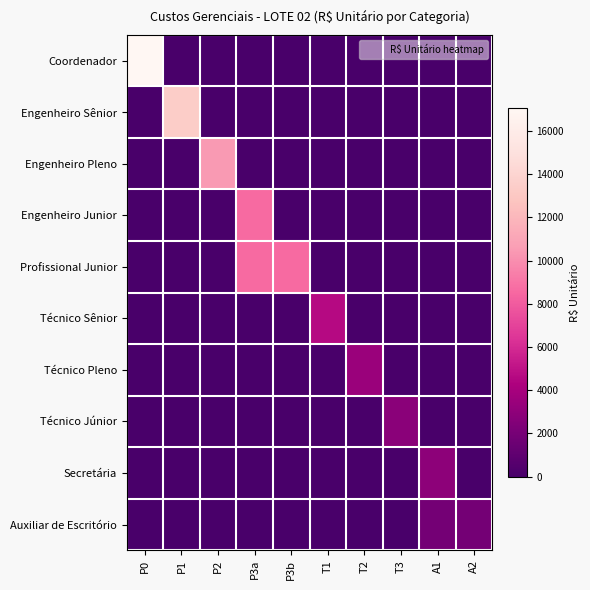

Which has a higher value, P1 or P0?

P0